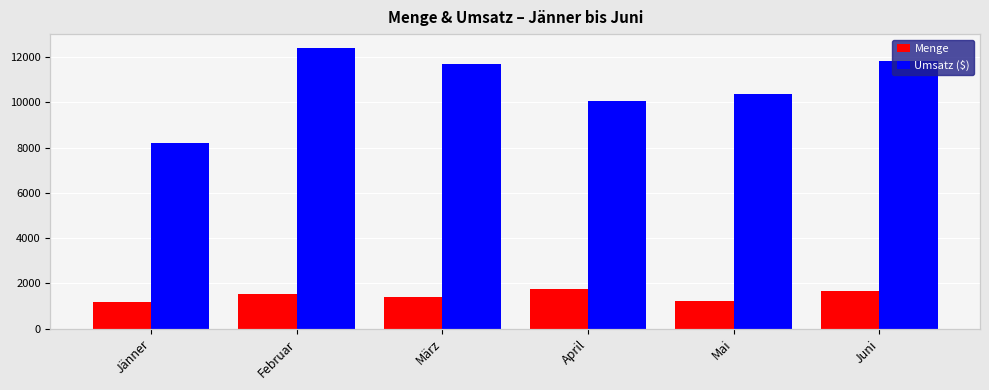

Is the value of Umsatz ($) at Jänner greater than the value of Menge at Jänner?

Yes